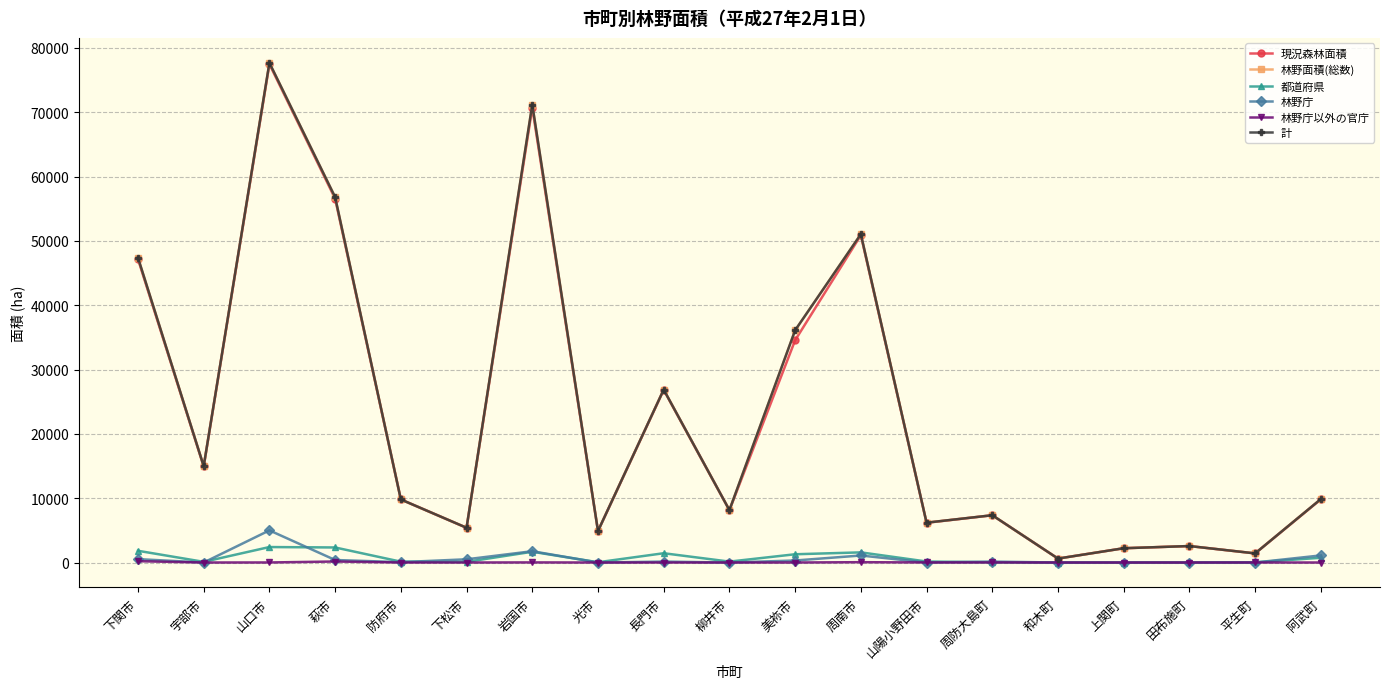

Does the chart have visible grid lines?

Yes